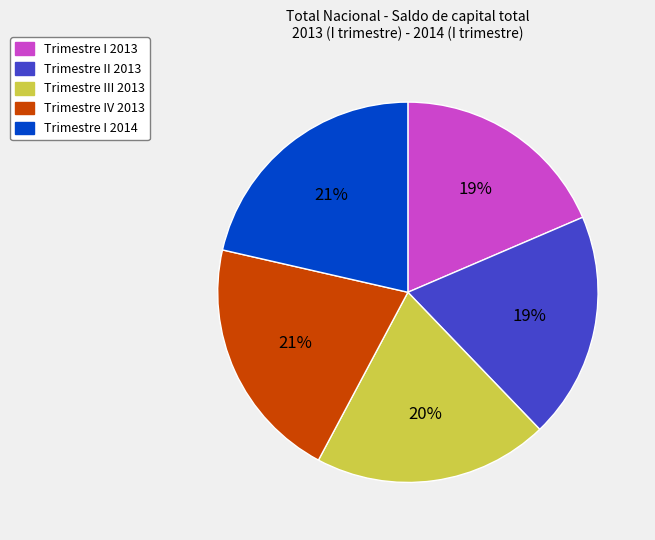

Does any single category account for the majority?

No